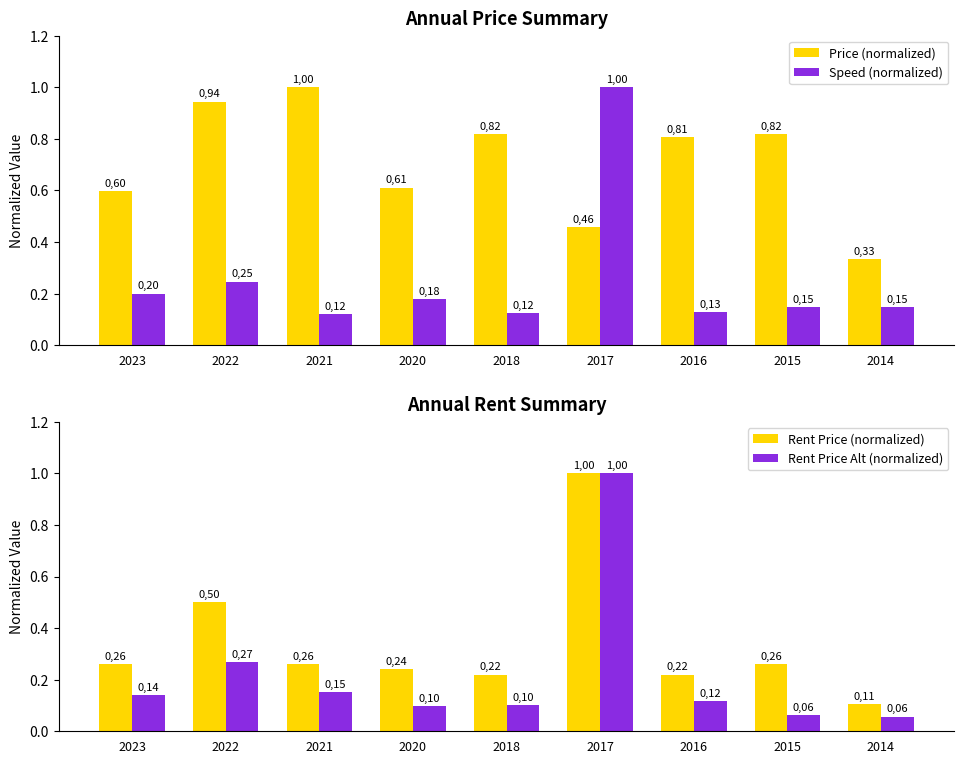

List the series in order of their peak value, lowest first.

Price (normalized), Speed (normalized), Rent Price (normalized), Rent Price Alt (normalized)